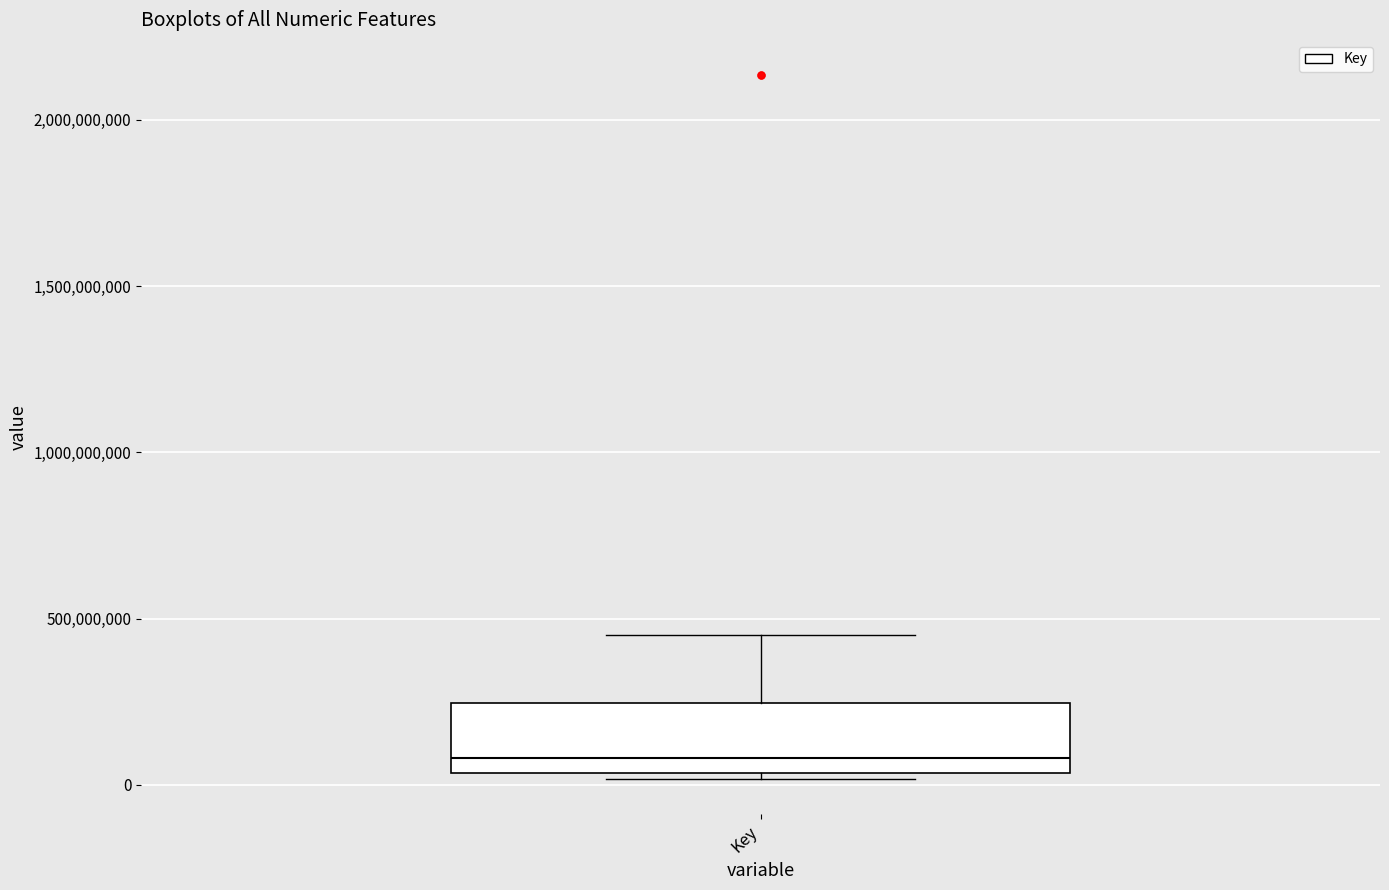

Where does the upper whisker of the box for Key end on the y-axis? The values are not printed on the chart, so give them approximately, as read against the axis.

450000000